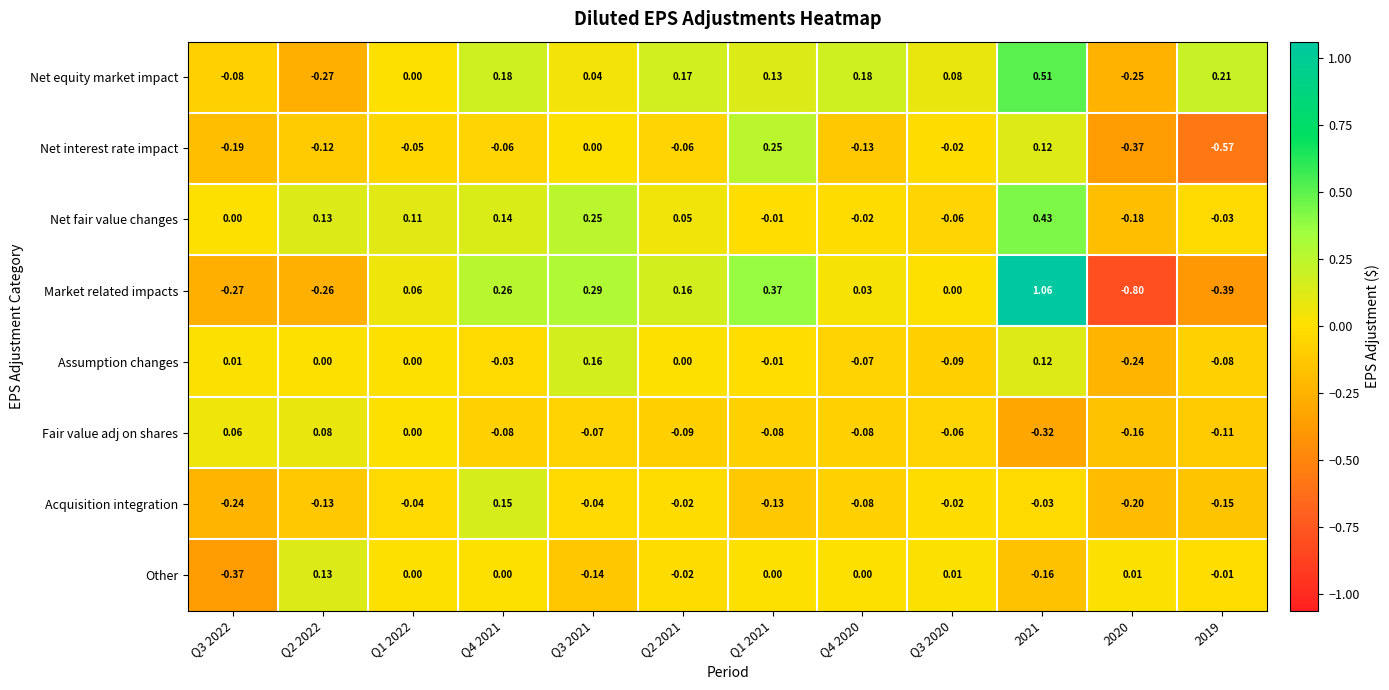

Rank the series by their maximum value, from highest to lowest.

Market related impacts, Net equity market impact, Net fair value changes, Net interest rate impact, Assumption changes, Acquisition integration, Other, Fair value adj on shares